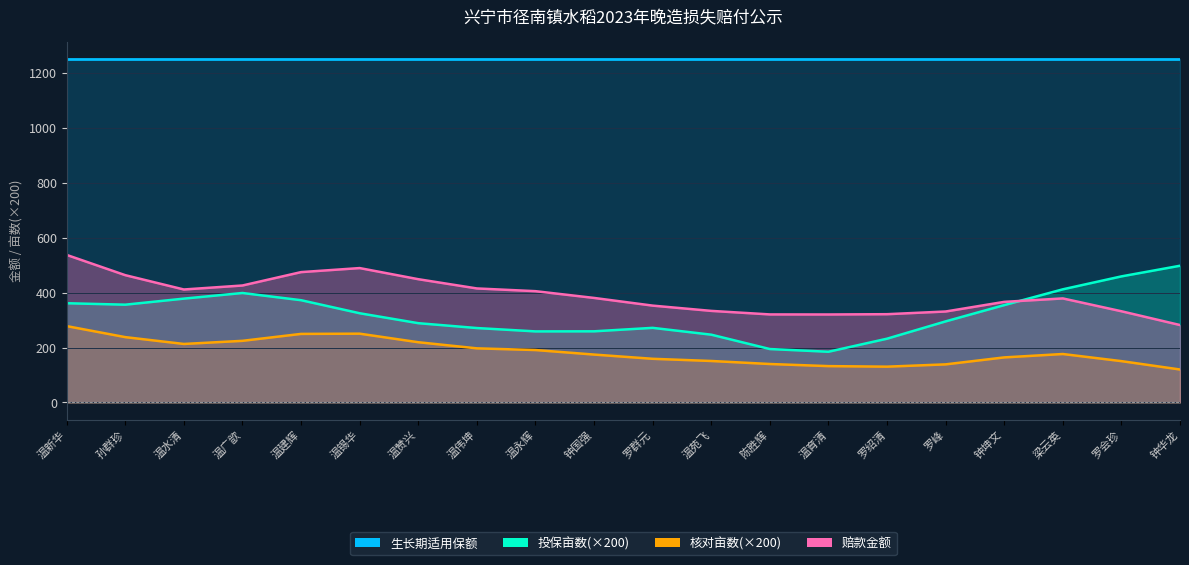

Where does the 投保亩数 series first go above 1?

温新华